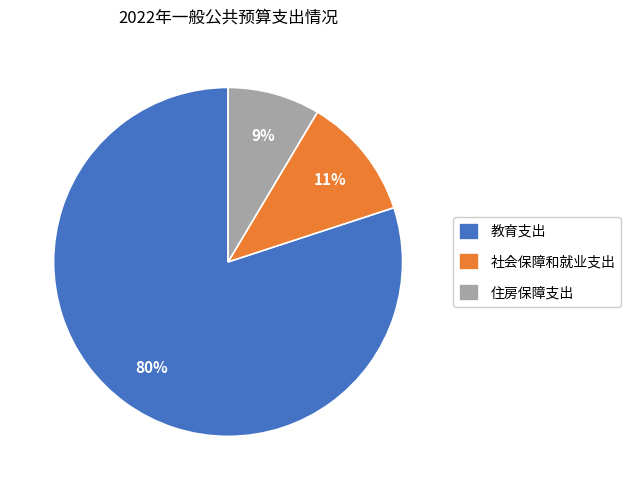

To the nearest percent, what is the combined percentage of 教育支出 and 住房保障支出?

89%